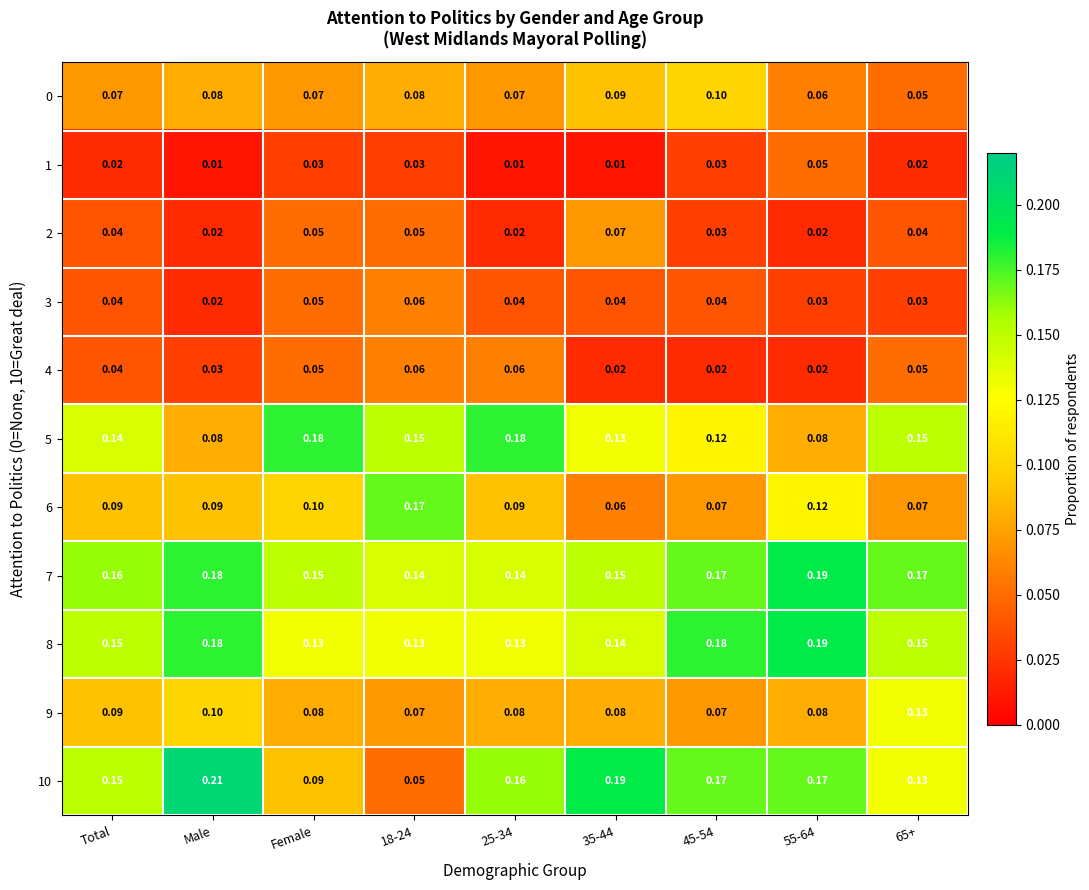

Is the value of 2 at 45-54 greater than the value of 0 at 18-24?

No